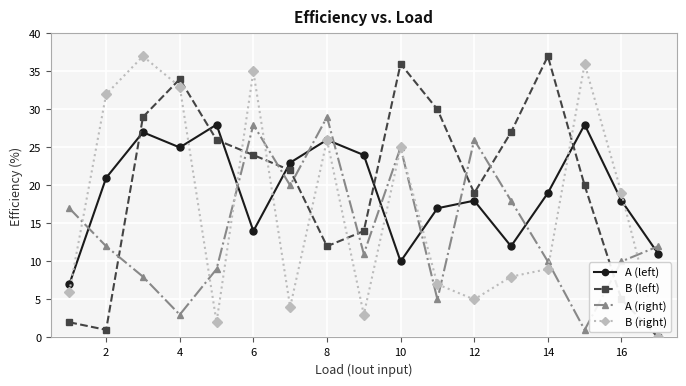

How many interior local peaks does the B (left) series have?

3